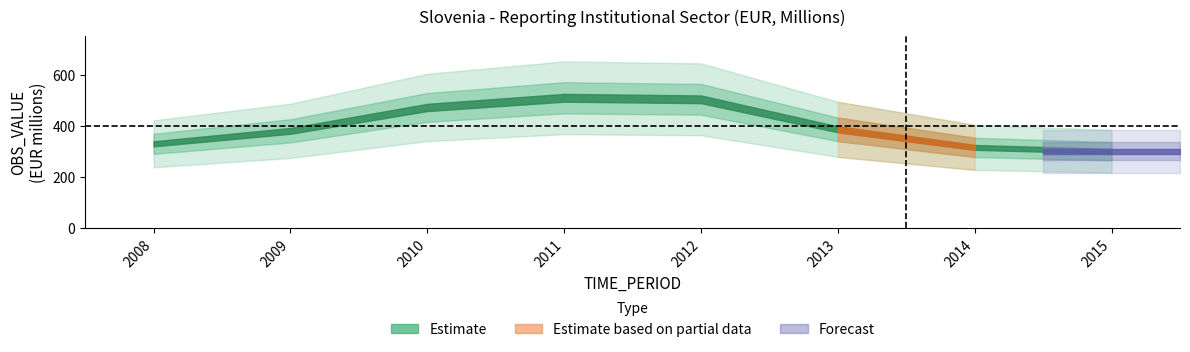

True or false: there are more than 1 points higher than both neighbors.

False